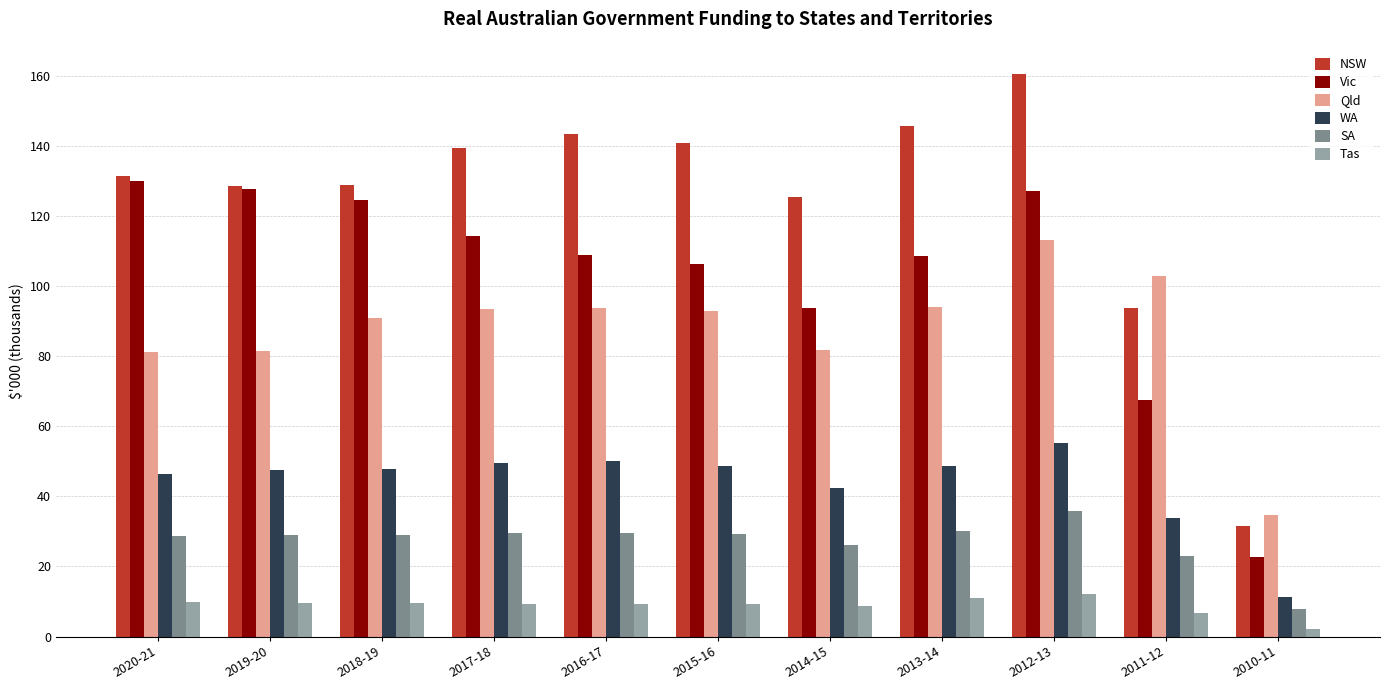

Does the chart contain any negative values?

No